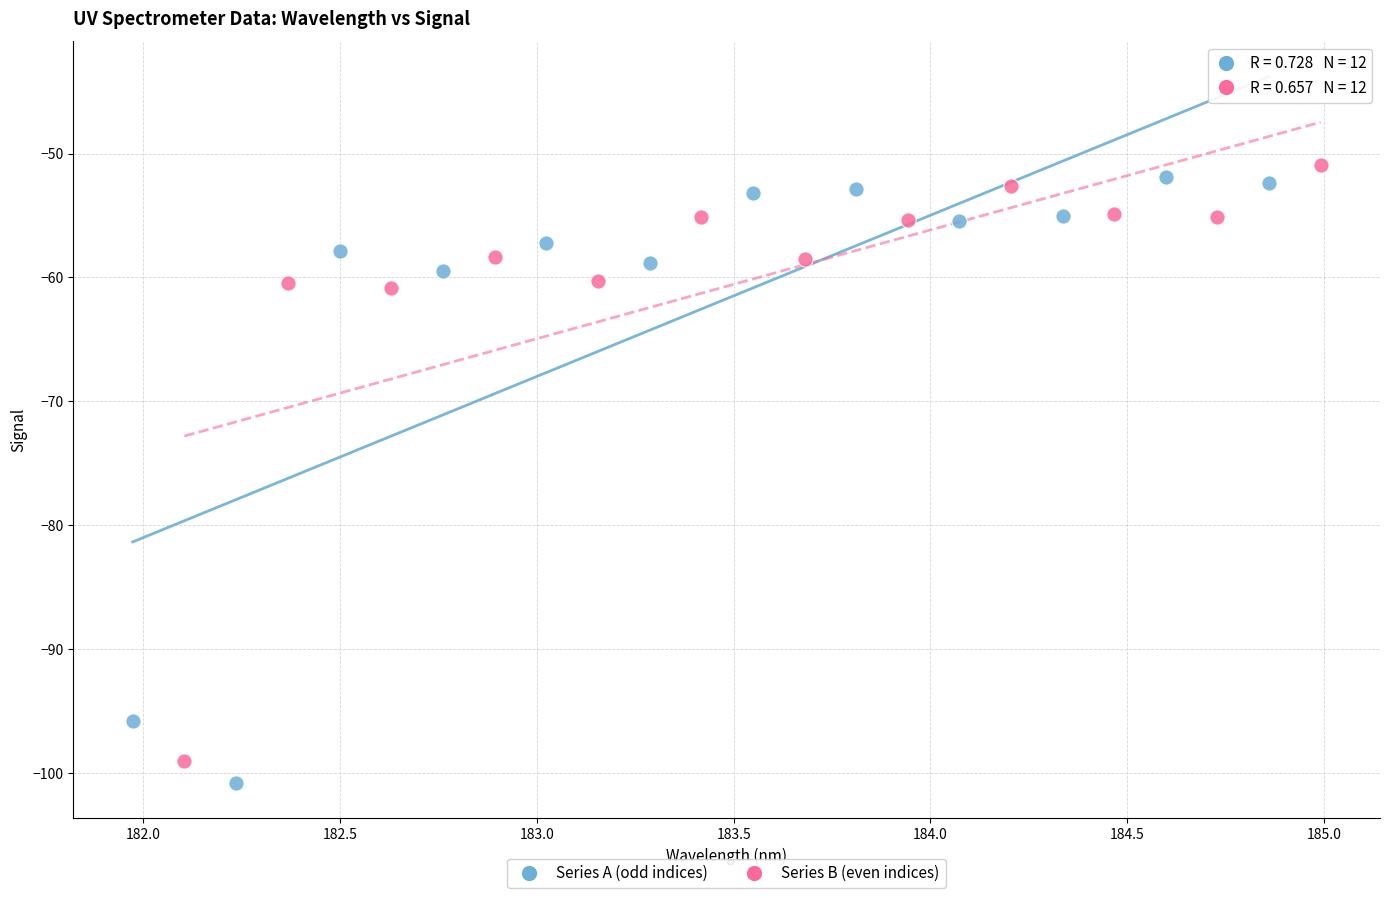

What are all the series names shown in the legend?

Series A (odd indices), Series B (even indices)